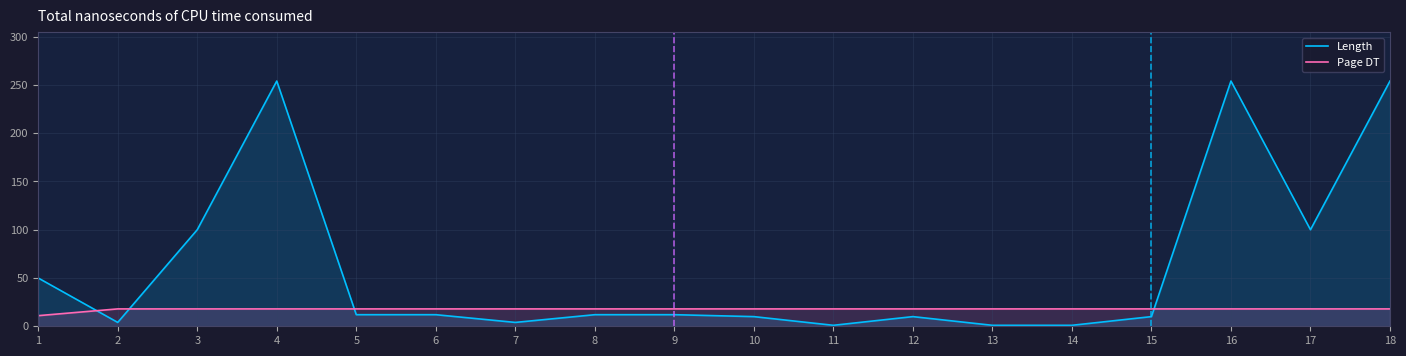

Where is Length nearest to the value 127?

3